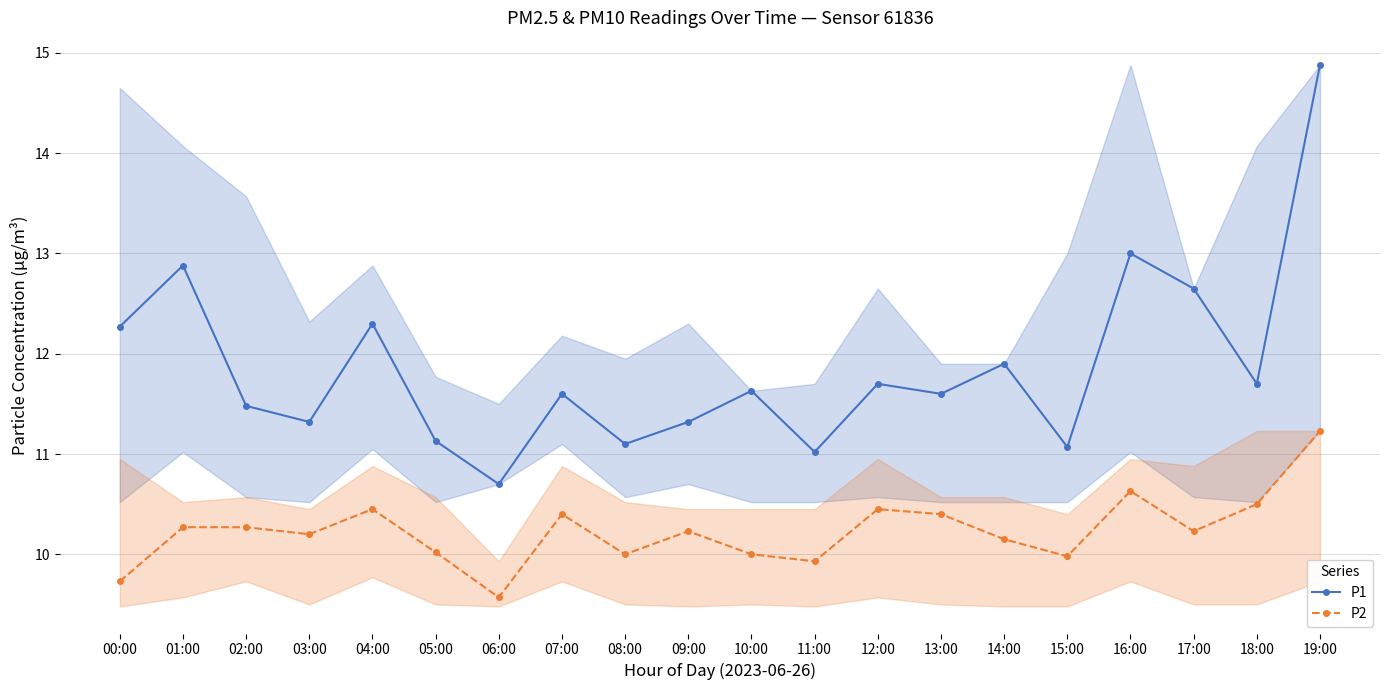

What is the sum of all P2 values?

204.6